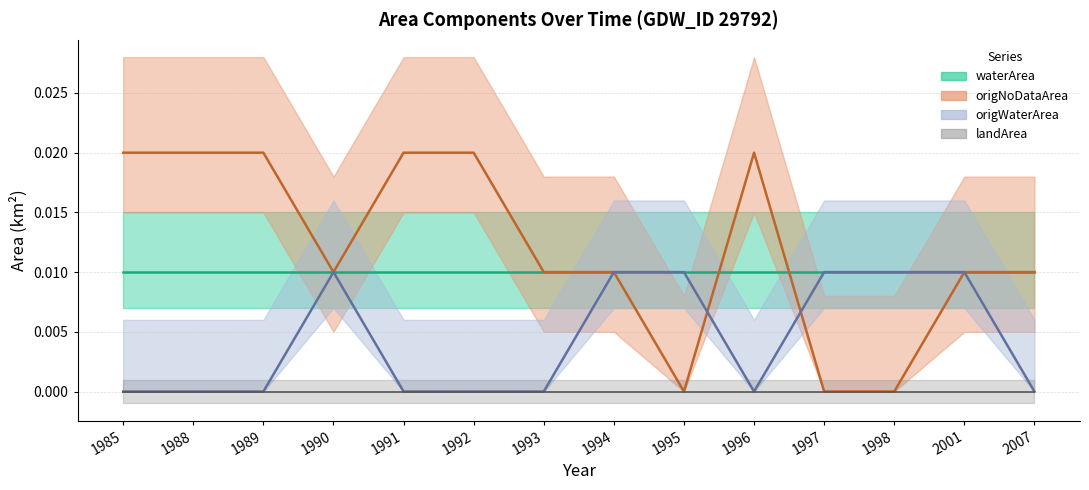

How many interior local peaks does the origNoDataArea series have?

1